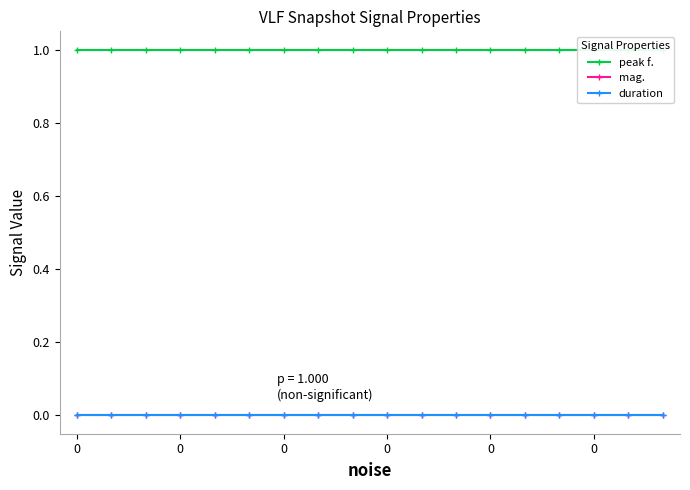

How many lines are shown in the chart?

3